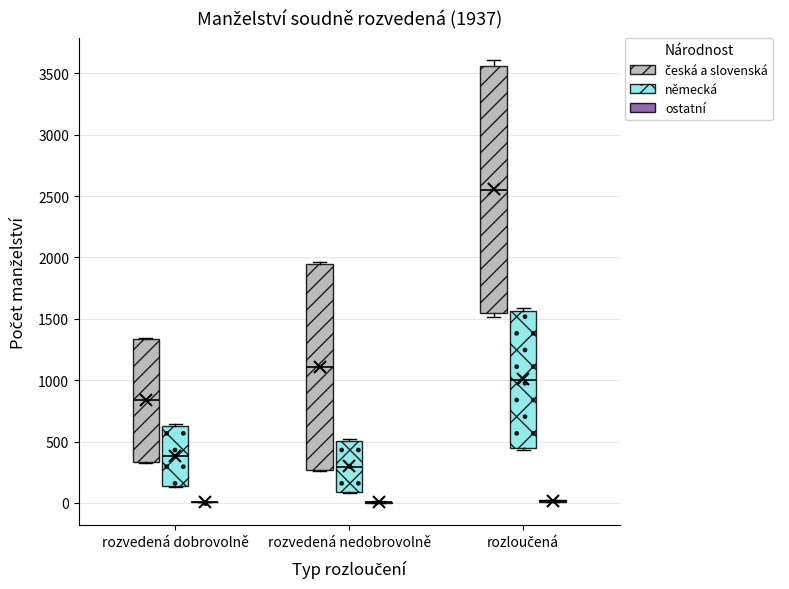

Comparing the boxes themselves (not the whiskers), which one is the tallest?

rozloučená (česká a slovenská)